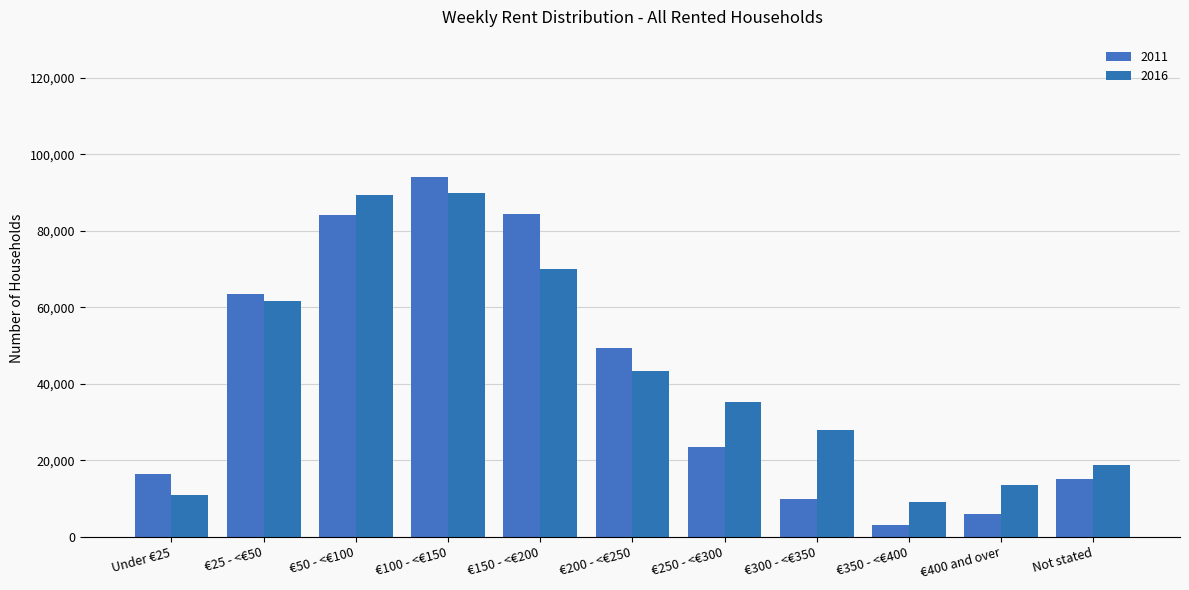

Which series changed the most between €350 - <€400 and Not stated?

2011